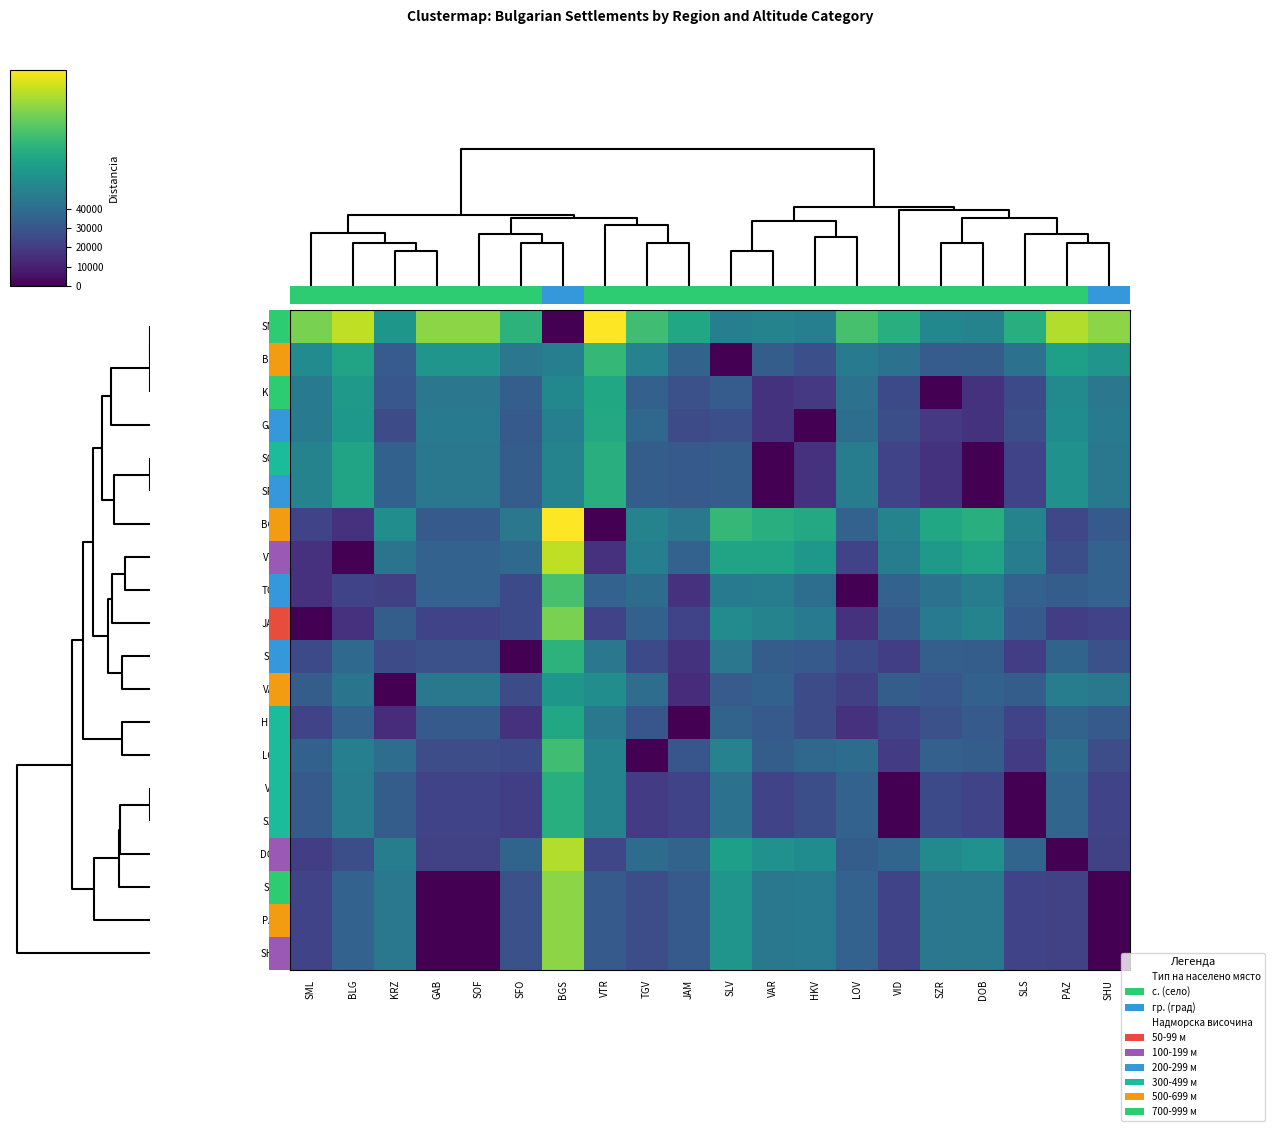

Which series has the largest range (max minus min)?

SML